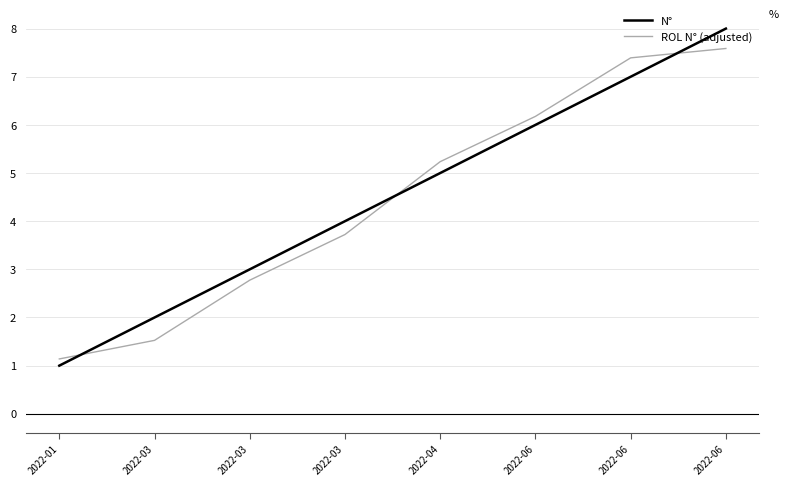

True or false: N° and ROL N° (adjusted) intersect in this chart.

True